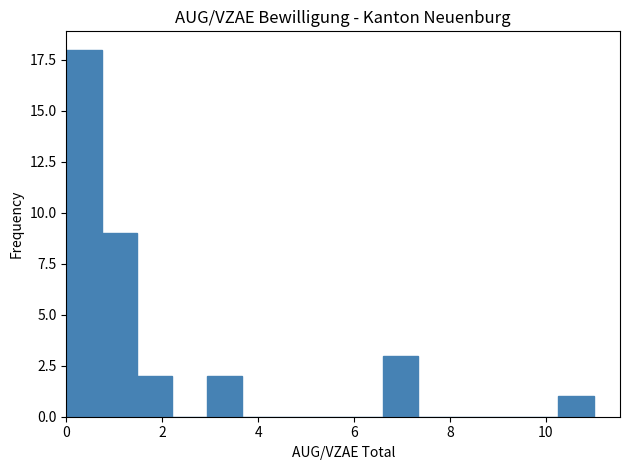

Read against the x-axis, roughly where is the centre of the tallest bar?

0.4